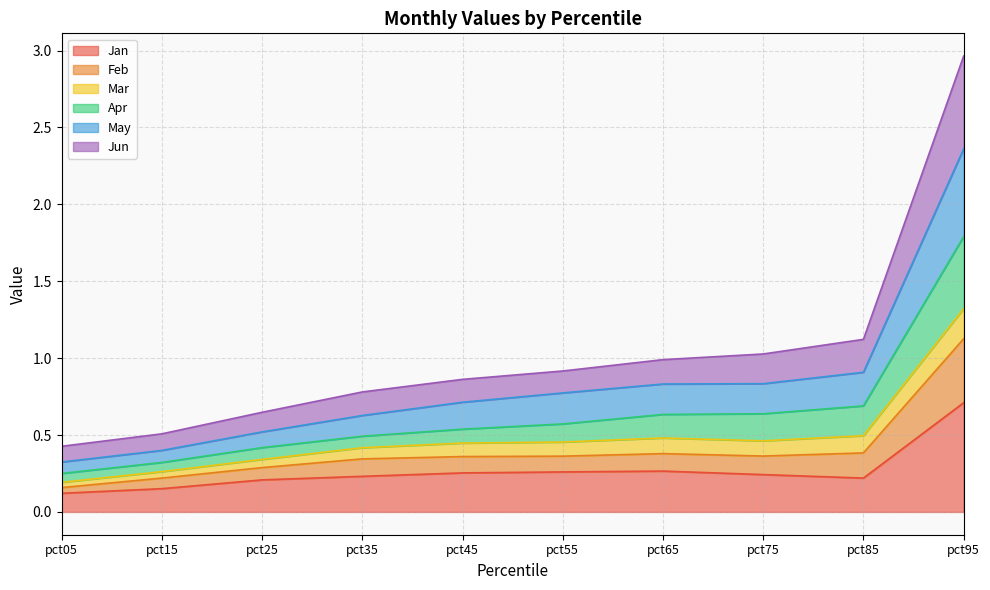

The value of Jan at pct05 is 0.0. True or false?

False